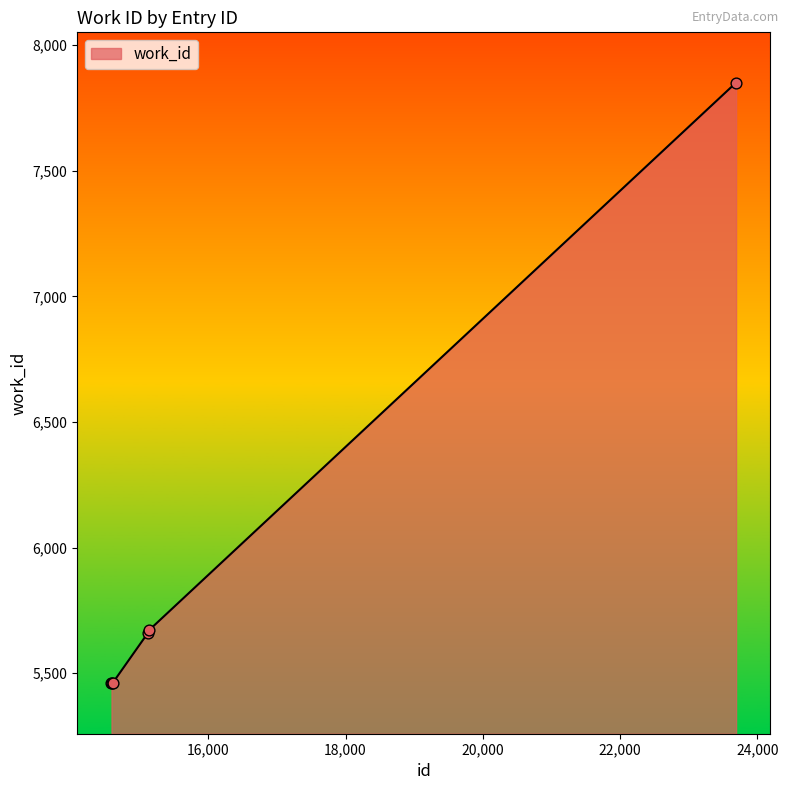

What is the sum of all values?

35562